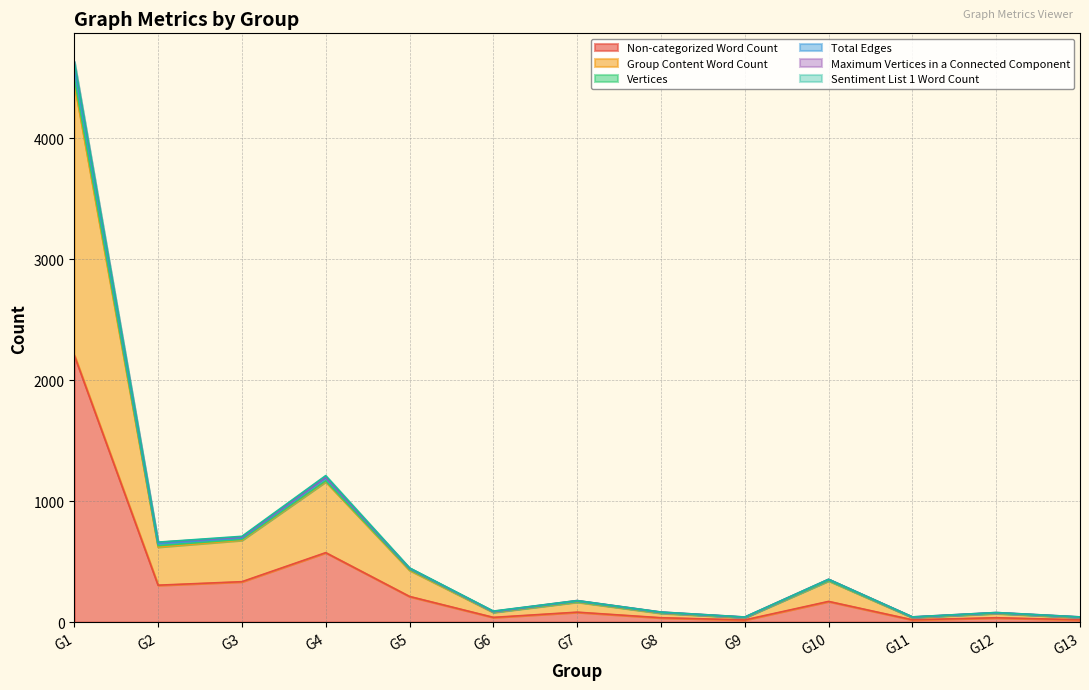

At which category is the sum across all series the highest?

G1